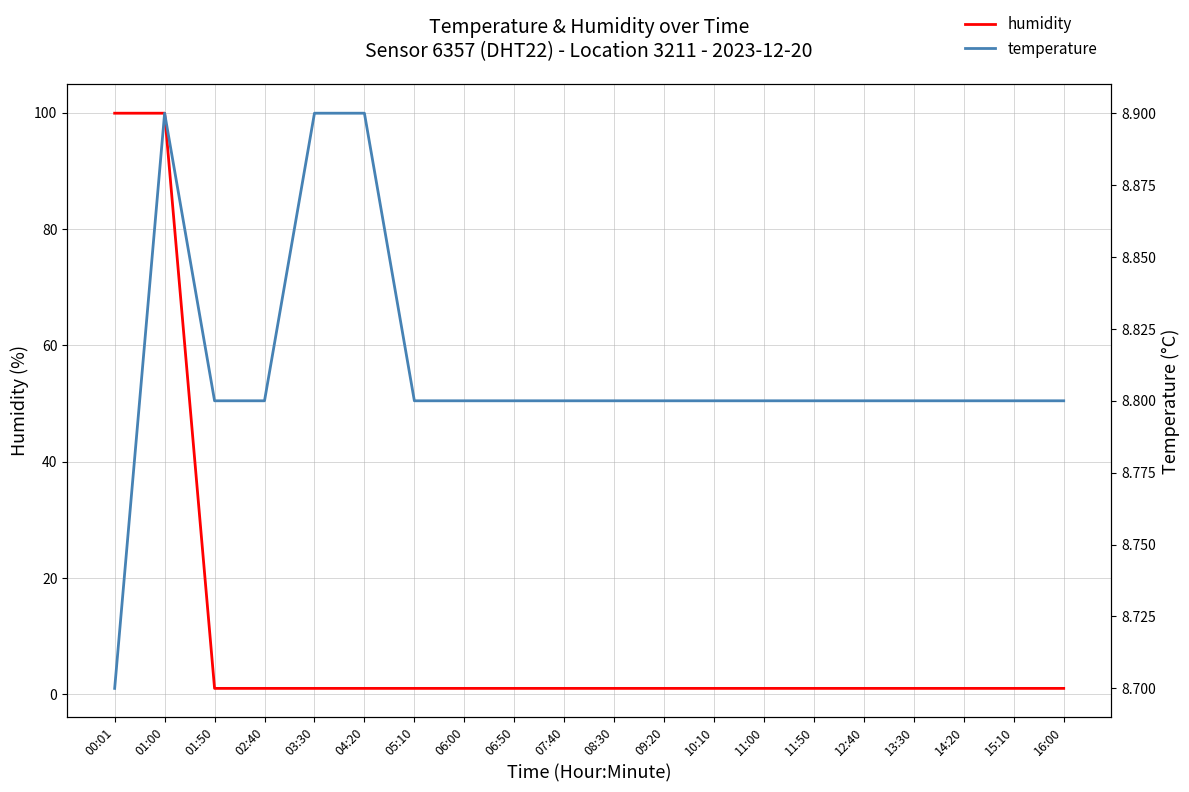

How many lines are shown in the chart?

2